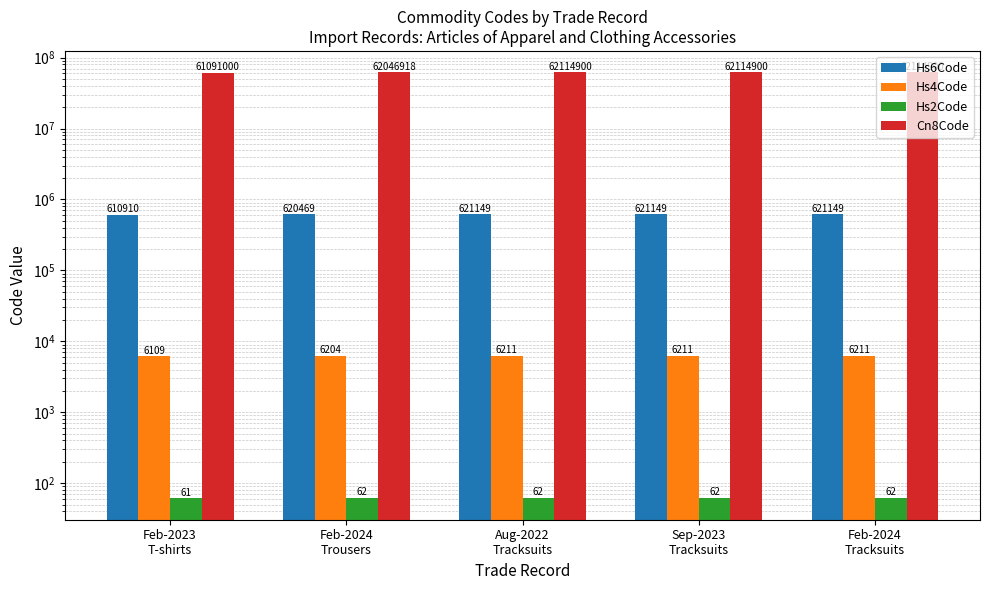

Which series changed the most between Feb-2023
T-shirts and Feb-2024
Trousers?

Cn8Code